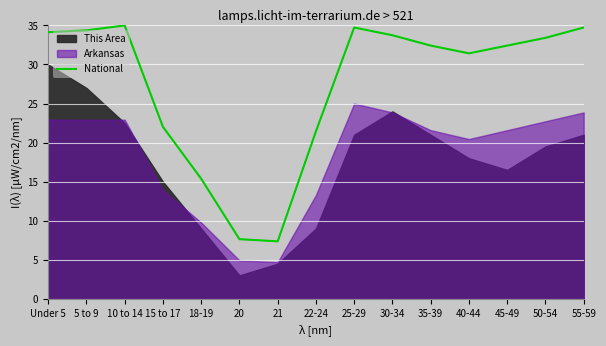

True or false: National has a value of 34.7 at 25-29.

True